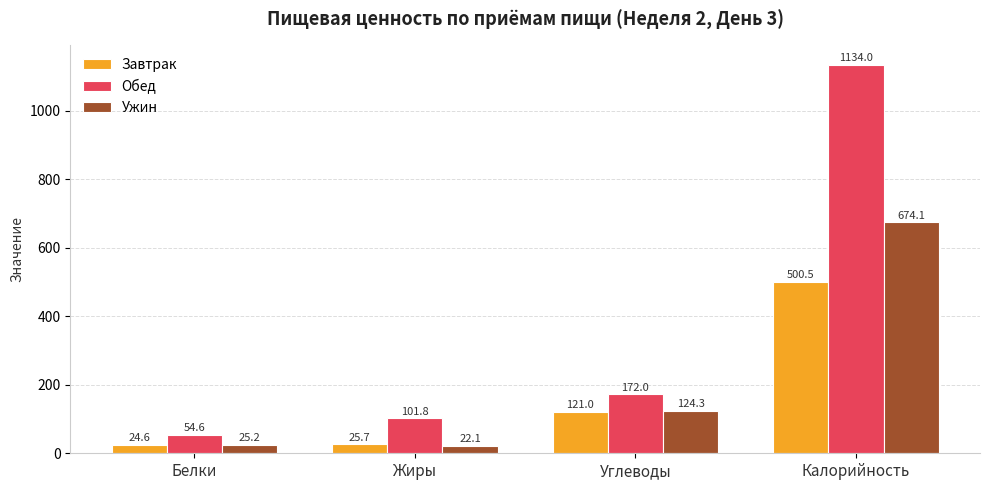

What is the total value across all series at Жиры?

149.5